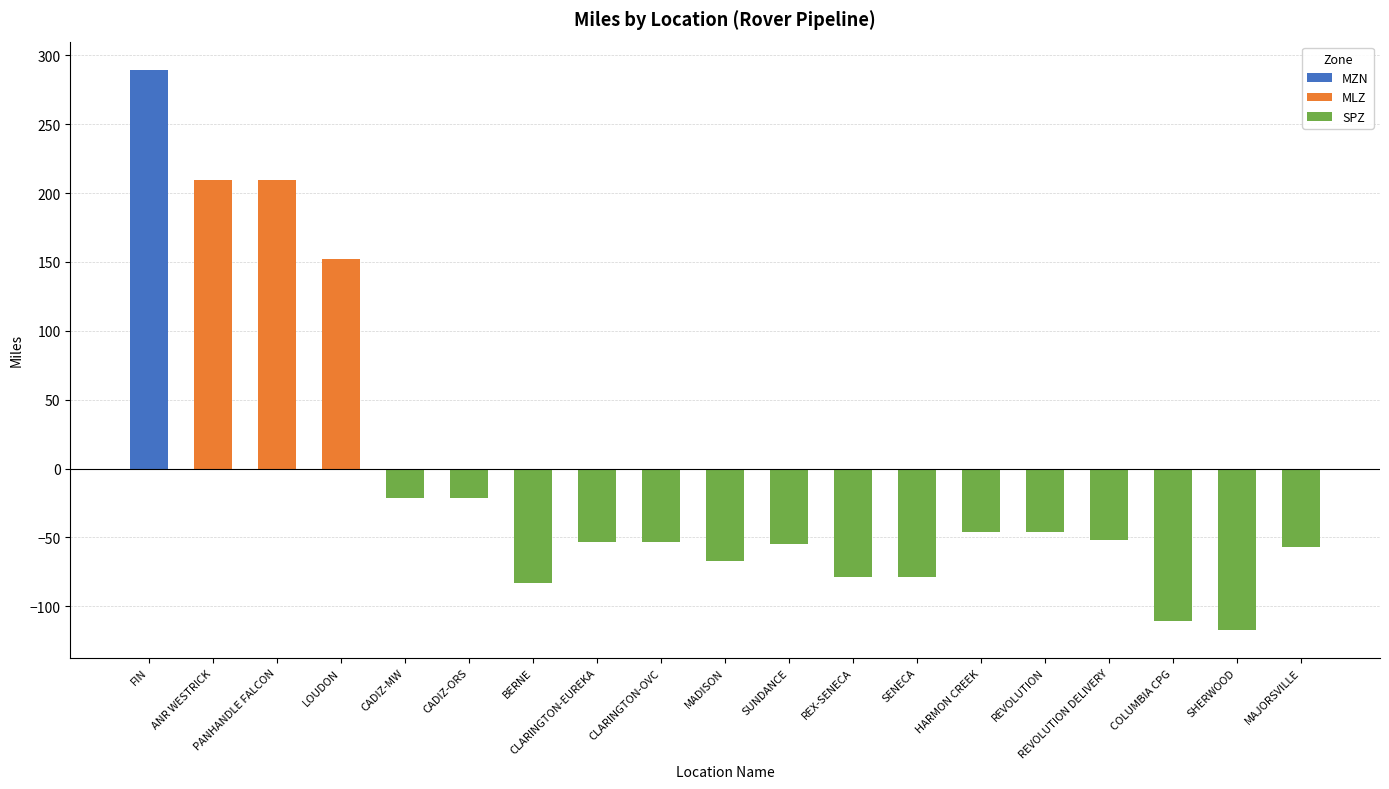

The chart shows a value of -141.8 at REX-SENECA. True or false?

False